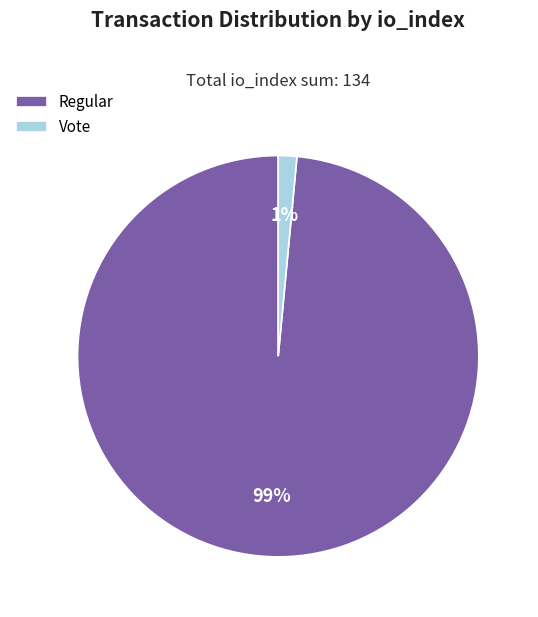

What is the smallest slice in the pie chart?

Vote